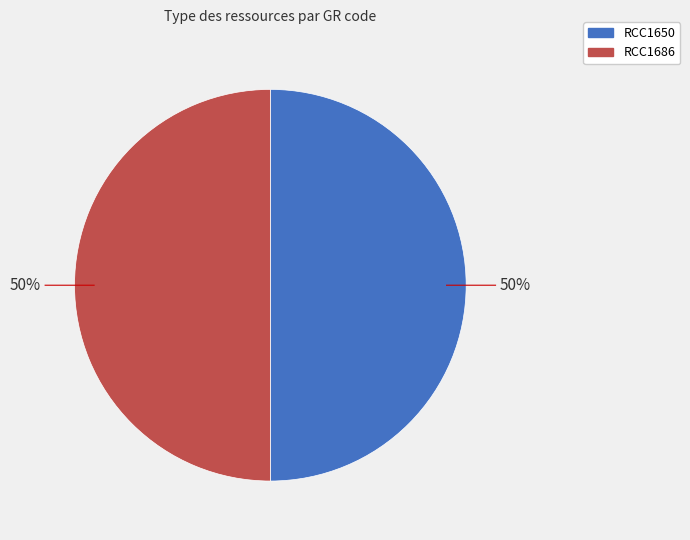

To the nearest percent, what percentage of the pie is RCC1686?

50%